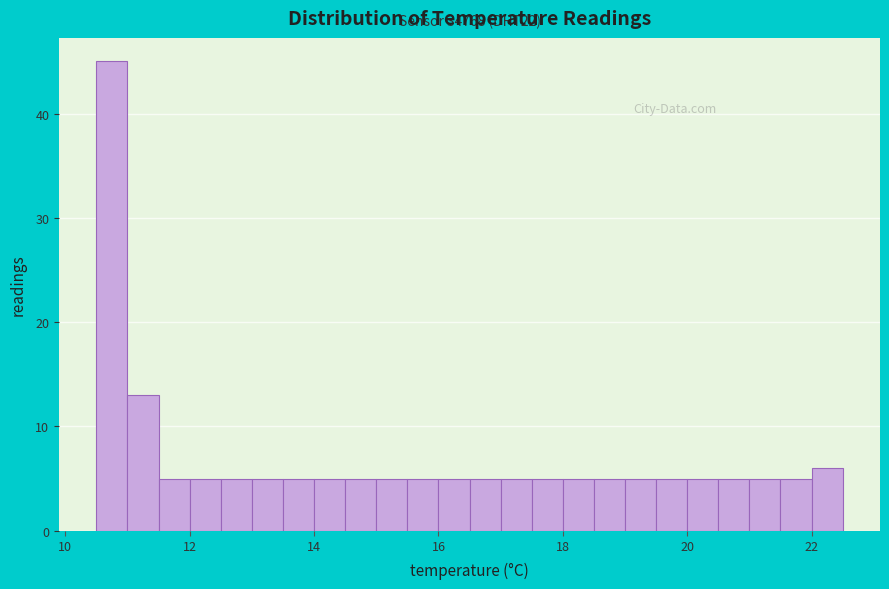

Read against the x-axis, roughly where is the centre of the tallest bar?

10.8